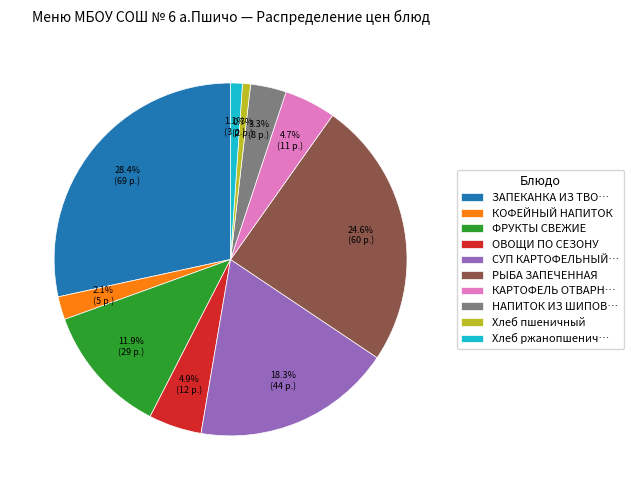

How many segments does this pie chart have?

10